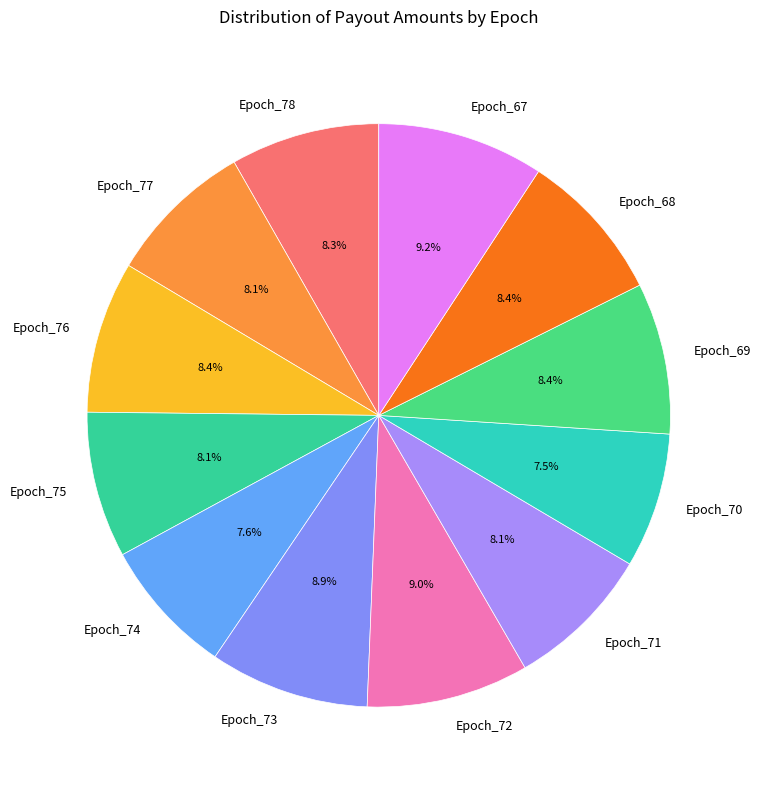

Does any single category account for the majority?

No